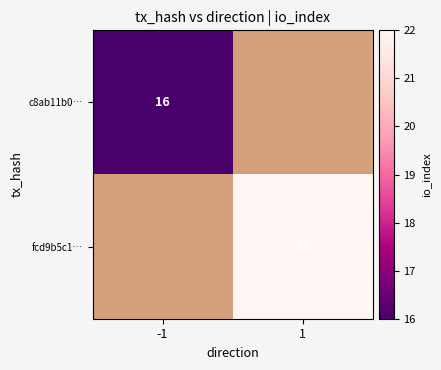

Is it true that c8ab11b0… equals 24 at -1?

False